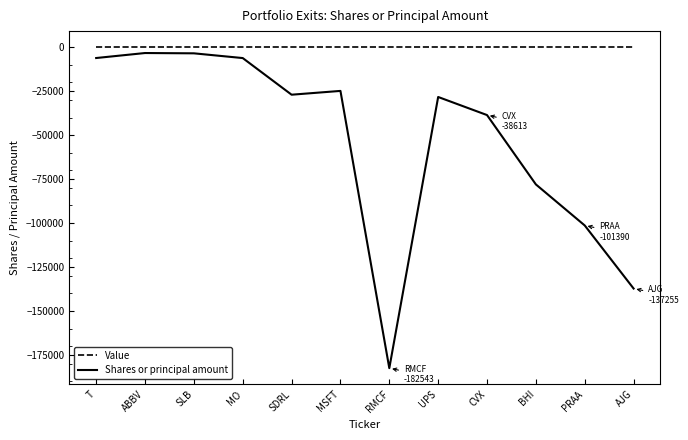

List the series in order of their overall mean, lowest first.

Shares or principal amount, Value